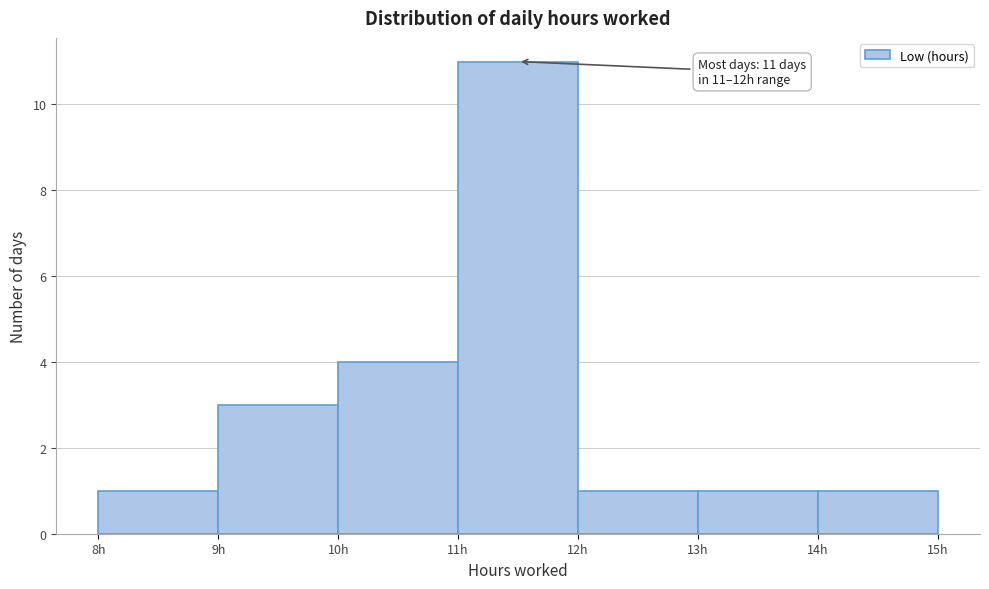

Which range on the x-axis has the tallest bar?

11 to 12